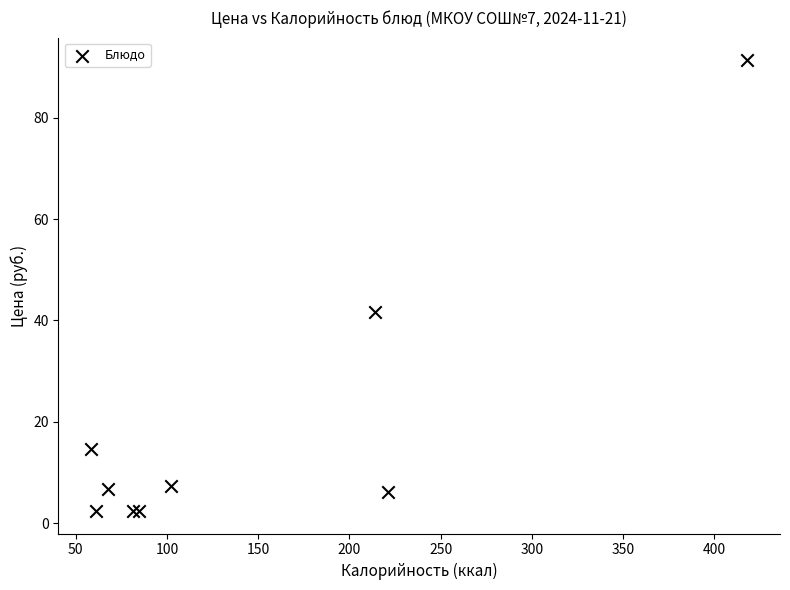

What Y value in the scatter plot is closest to 46?

41.7